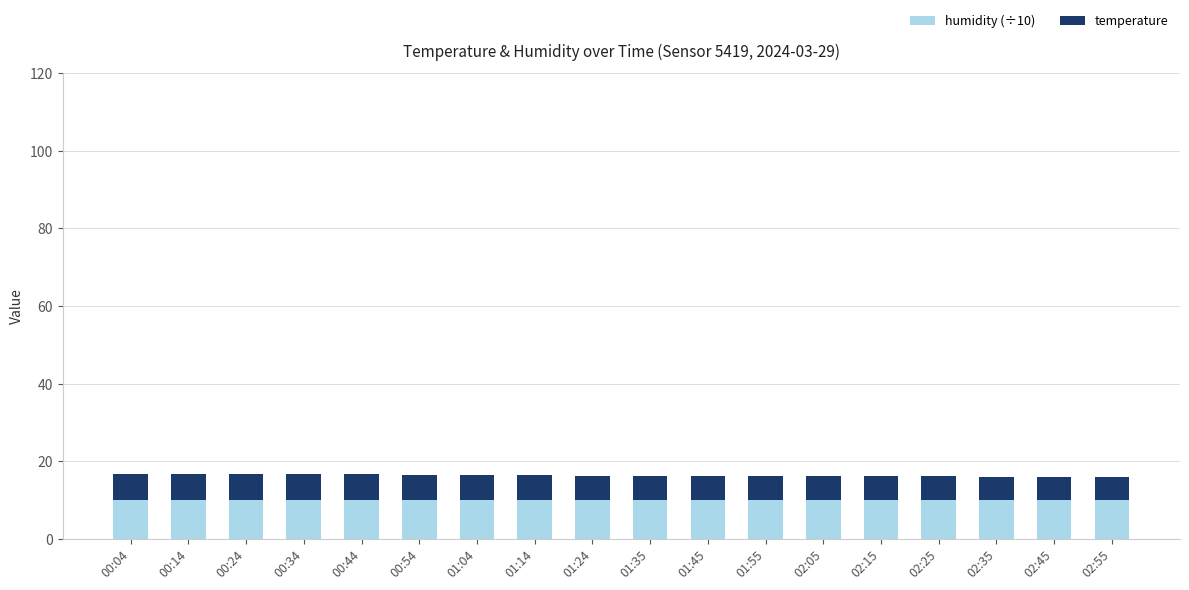

What is the minimum value for humidity (÷10)?

10.0